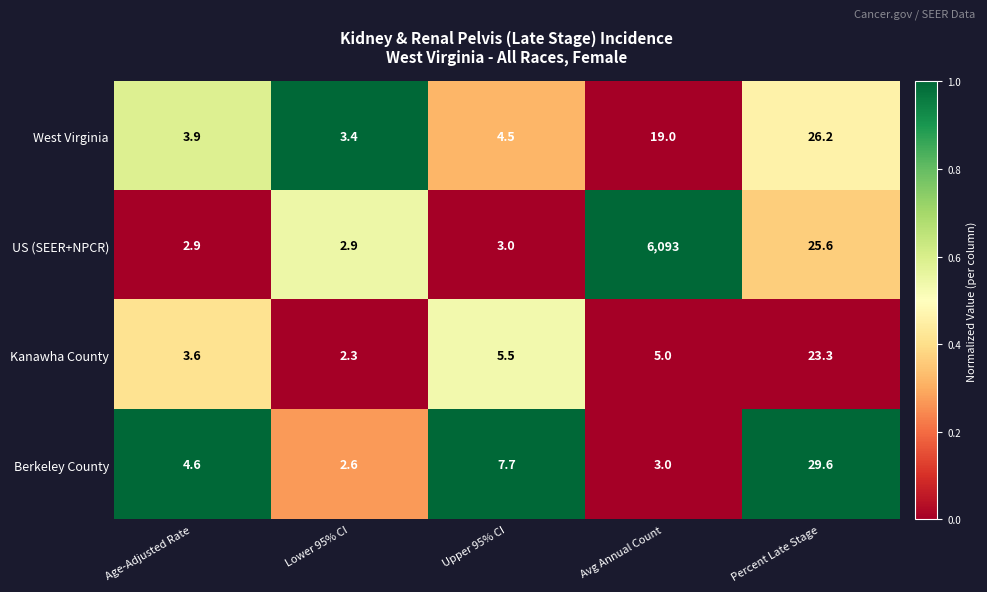

What is the spread (max minus min) of values at Percent Late Stage?

6.3